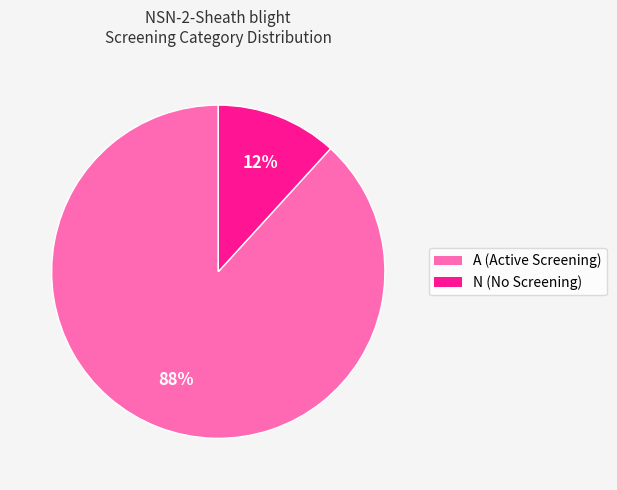

To the nearest percent, what is the average slice percentage?

50%